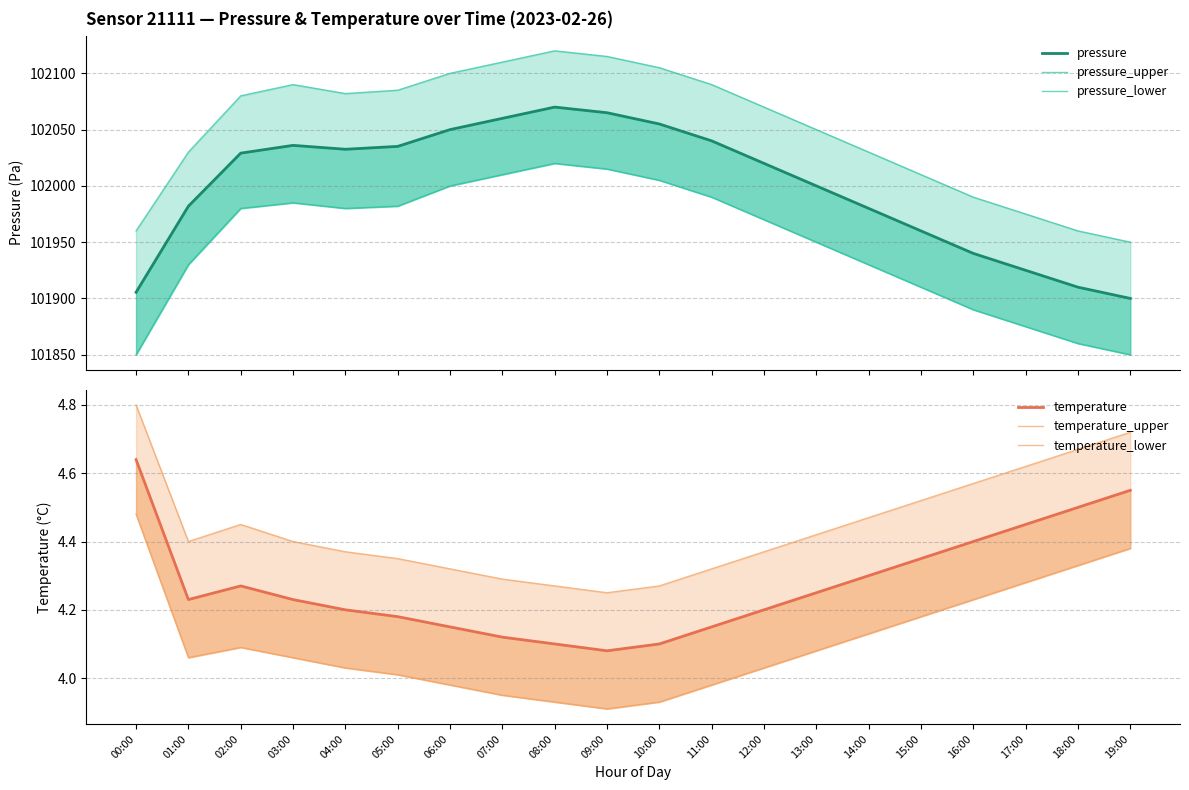

Does the chart display data point markers on the line(s)?

No